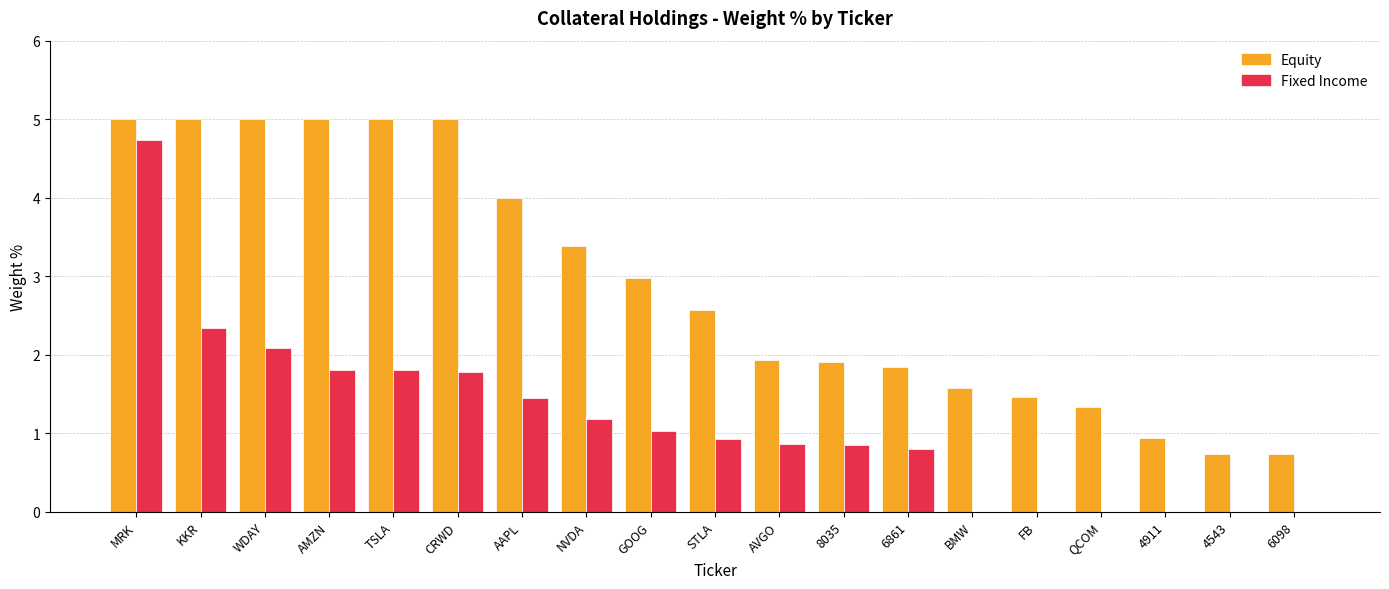

How many groups of bars are there?

19